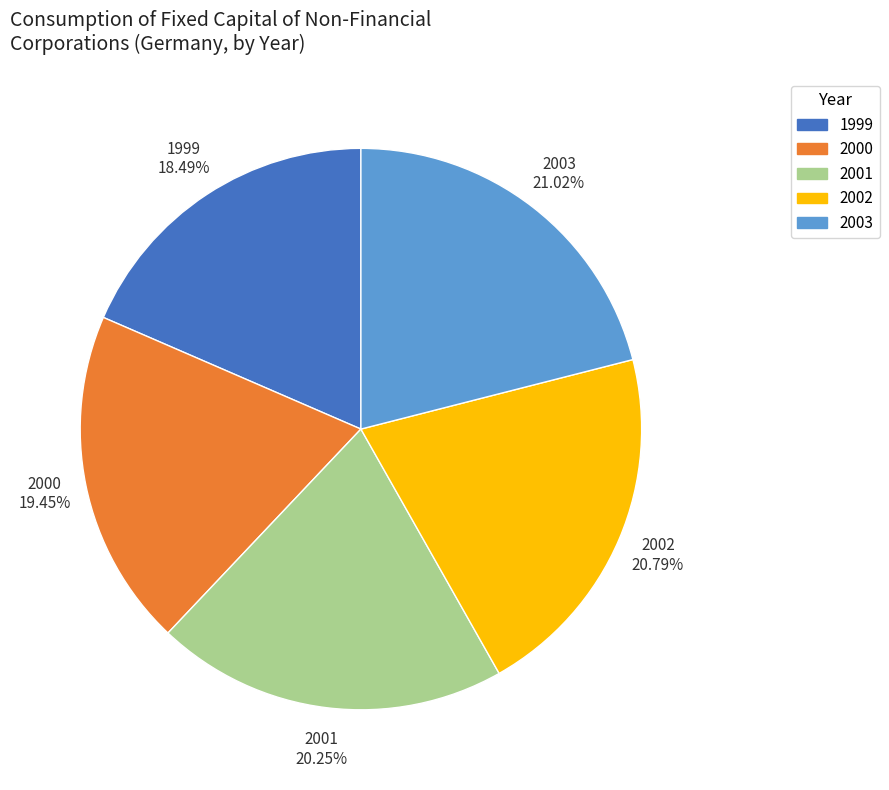

Is there any slice that represents more than half of the pie?

No